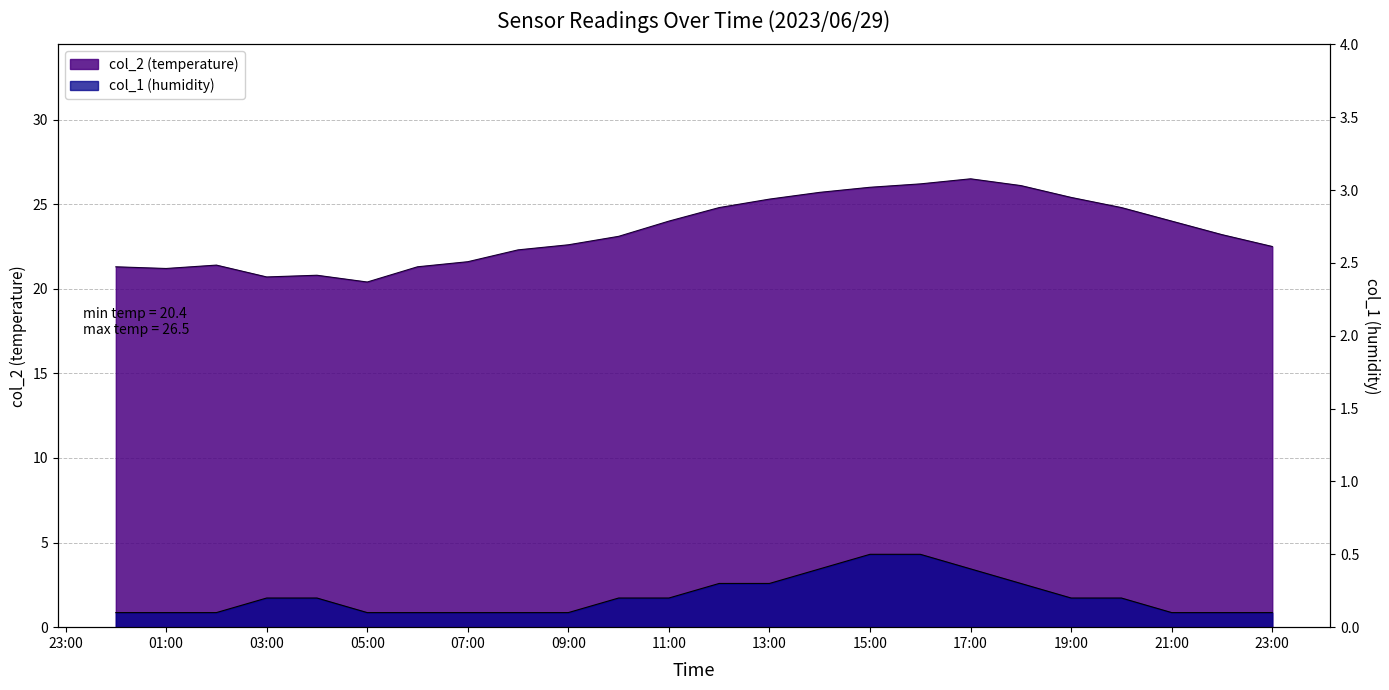

Is the value of col_1 at 20 greater than the value of col_2 at 14?

No